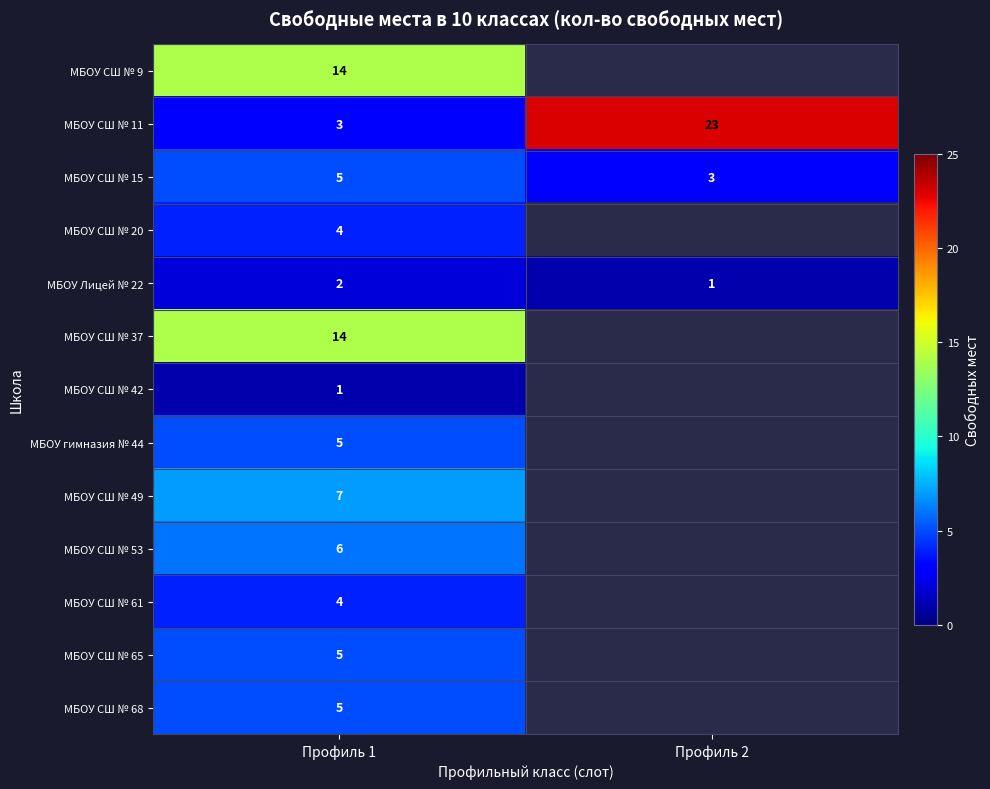

Count the number of data series in this chart.

13